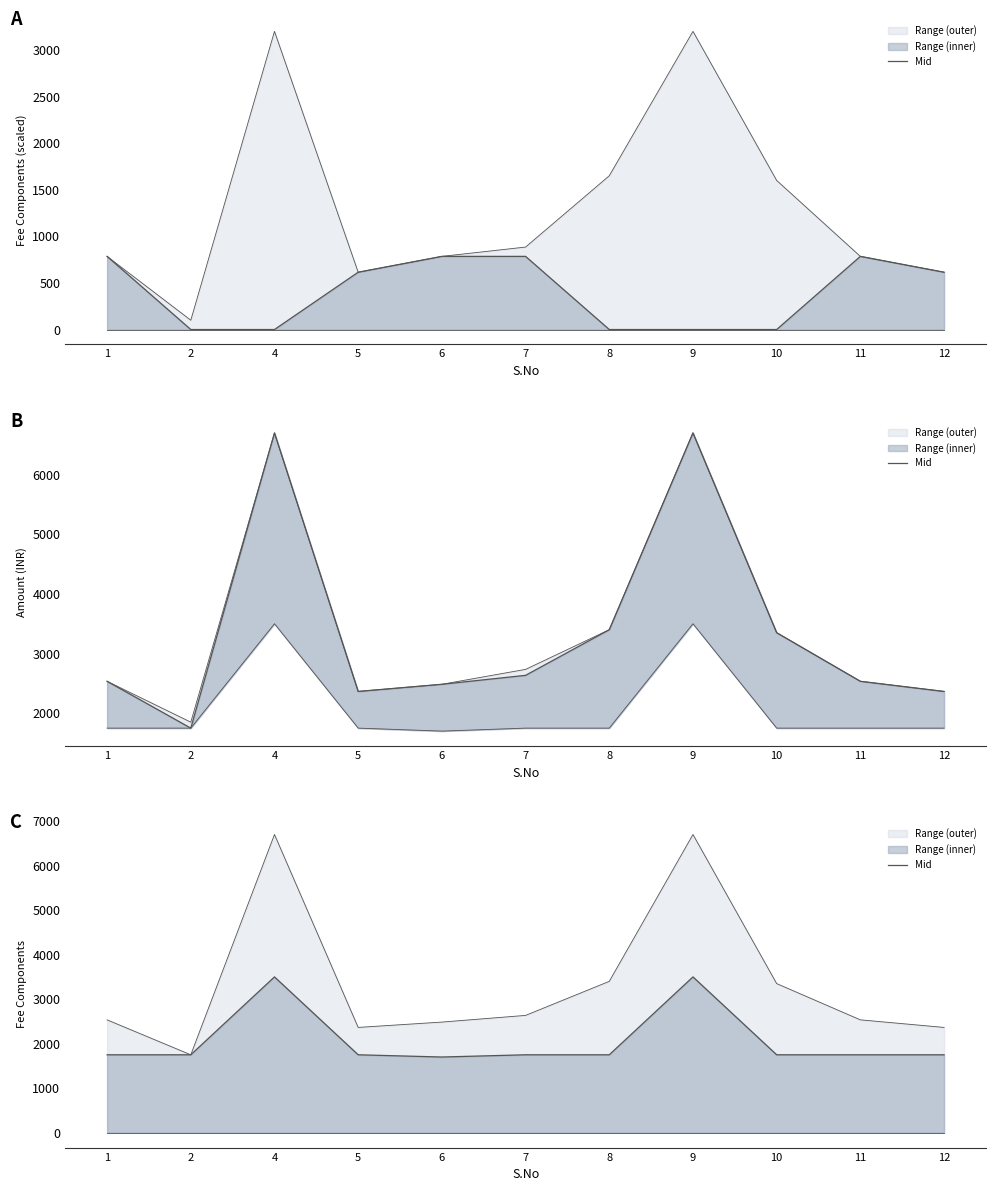

List the labels in order of value, smallest first.

6, 1, 2, 5, 7, 8, 10, 11, 12, 4, 9